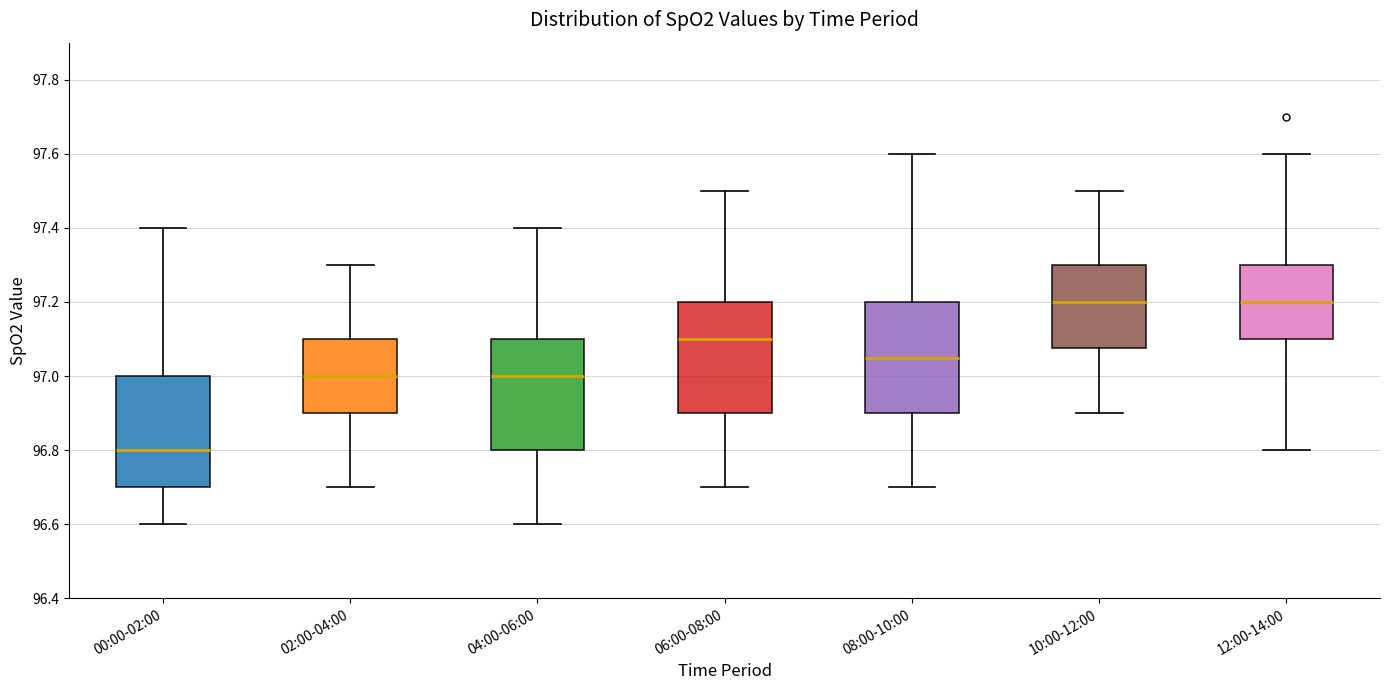

Reading left to right, transcribe this box plot: for each box, give where its median line is, the range the box spans, and where its two whiskers end, as read against the y-axis. The values are not printed on the chart, so give them approximately, as read against the axis.

00:00-02:00: median 96.80, box 96.70 to 97.00, whiskers 96.60 to 97.40
02:00-04:00: median 97.00, box 96.90 to 97.10, whiskers 96.70 to 97.30
04:00-06:00: median 97.00, box 96.80 to 97.10, whiskers 96.60 to 97.40
06:00-08:00: median 97.10, box 96.90 to 97.20, whiskers 96.70 to 97.50
08:00-10:00: median 97.06, box 96.90 to 97.20, whiskers 96.70 to 97.60
10:00-12:00: median 97.20, box 97.08 to 97.30, whiskers 96.90 to 97.50
12:00-14:00: median 97.20, box 97.10 to 97.30, whiskers 96.80 to 97.60